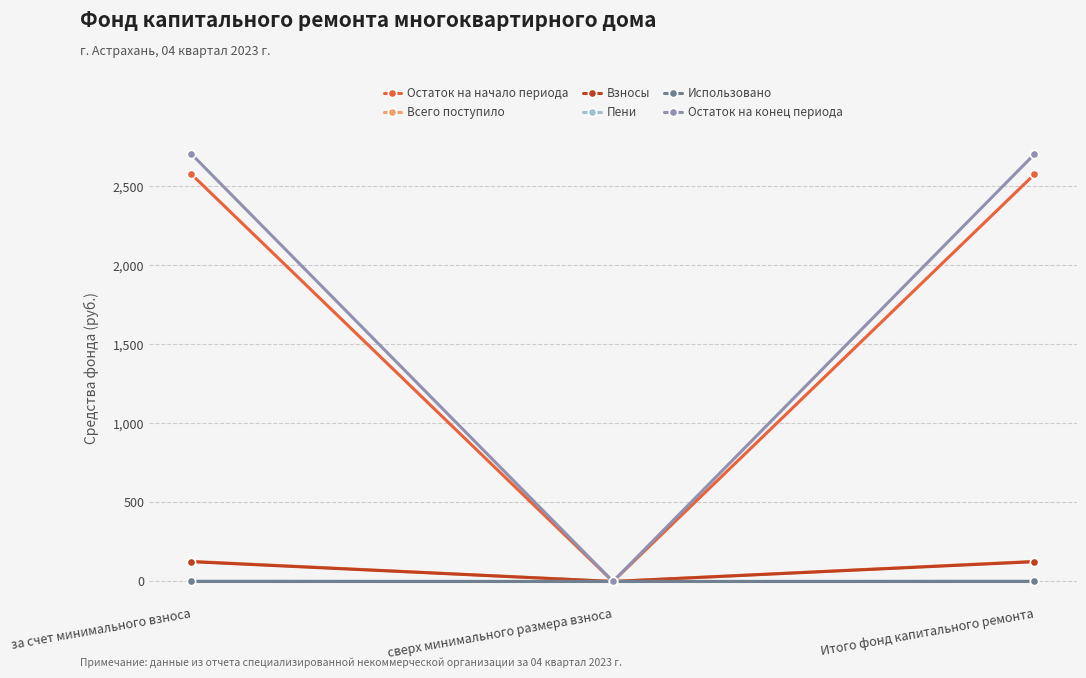

What are all the series names shown in the legend?

Остаток на начало периода, Всего поступило, Взносы, Пени, Использовано, Остаток на конец периода